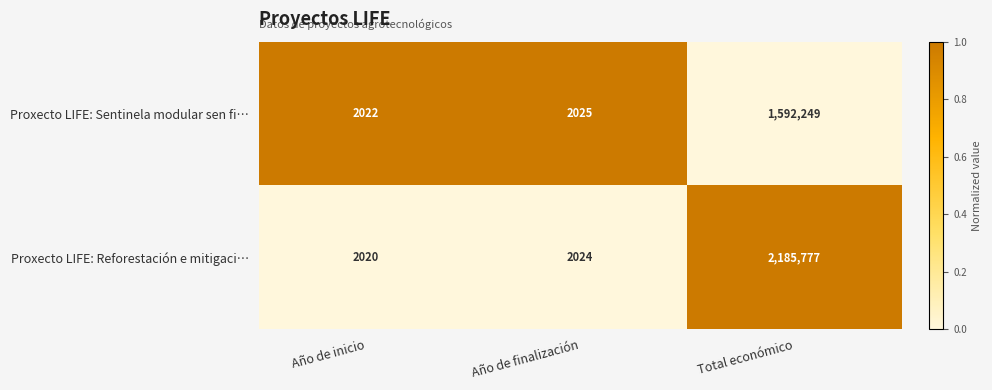

Between Año de inicio and Total económico, which series saw the biggest shift?

Proxecto LIFE: Reforestación e mitigaci…